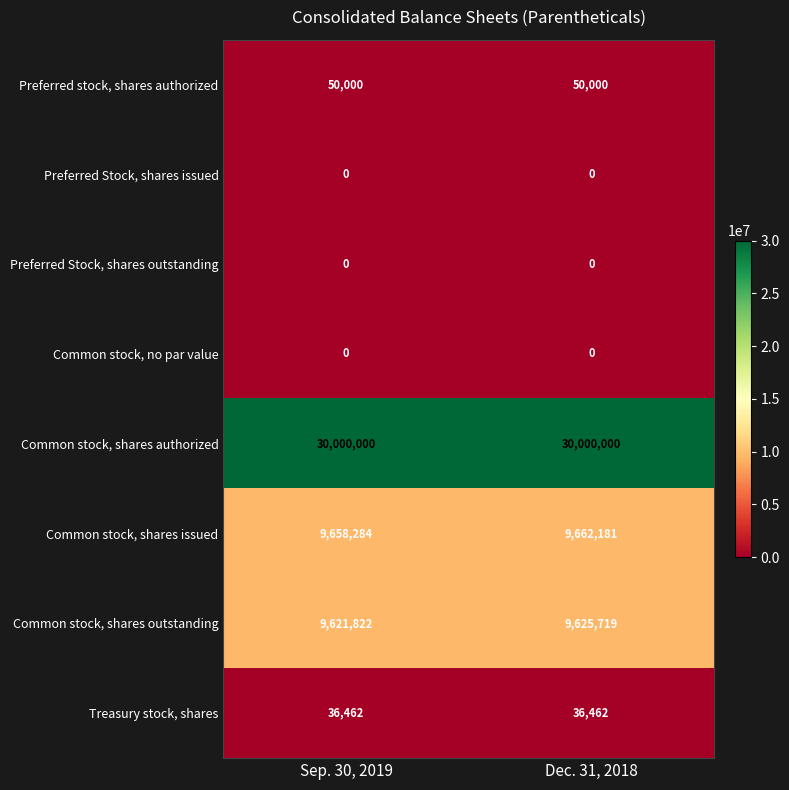

At how many categories does at least one series exceed 21148091?

2